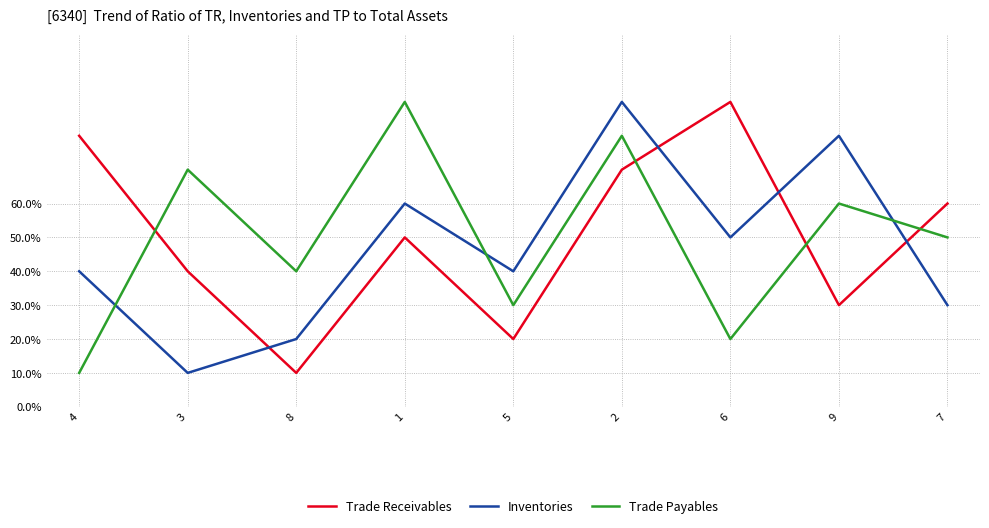

True or false: Trade Receivables has more than 1 points higher than both neighbors.

True